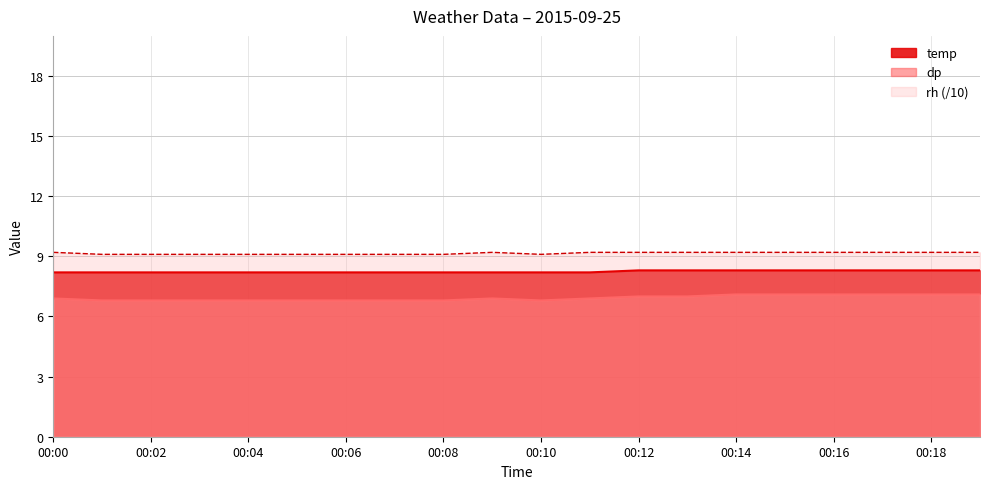

True or false: temp has a value of 13.2 at 00:07.

False